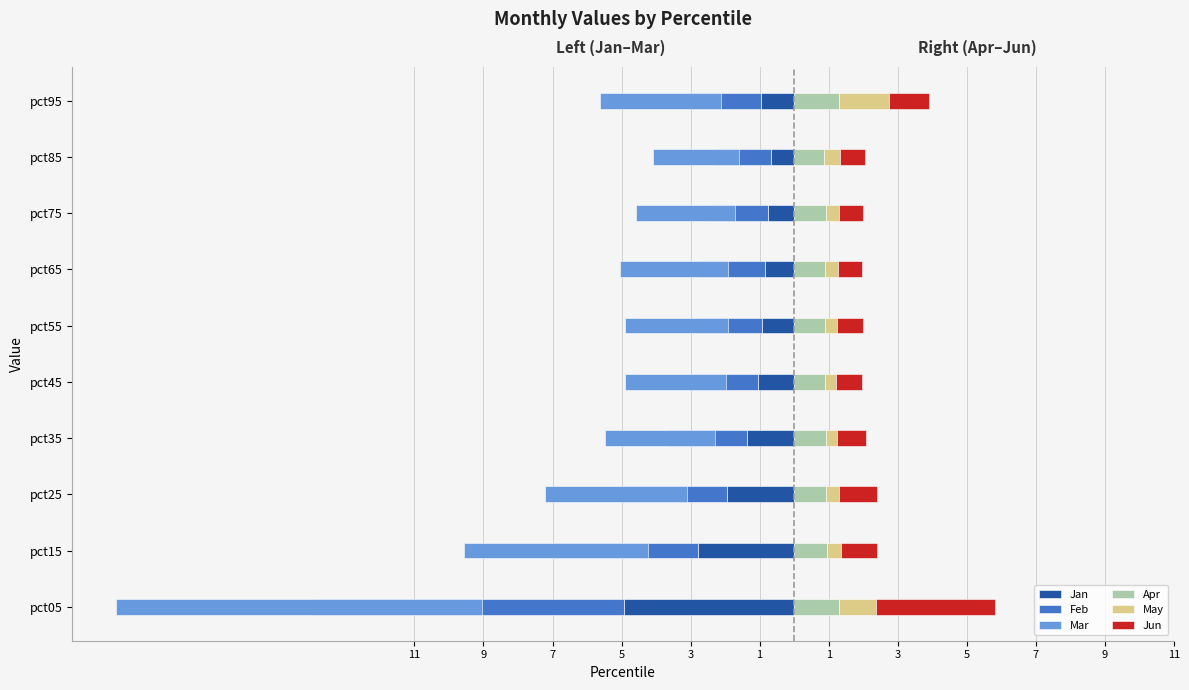

Is it true that May equals 0.4 at pct65?

True